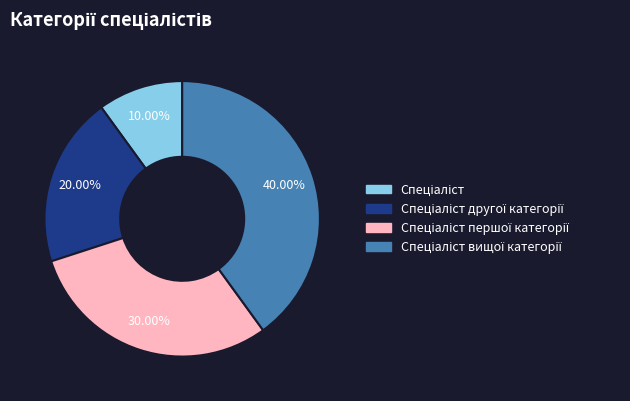

Is there any slice that represents more than half of the pie?

No